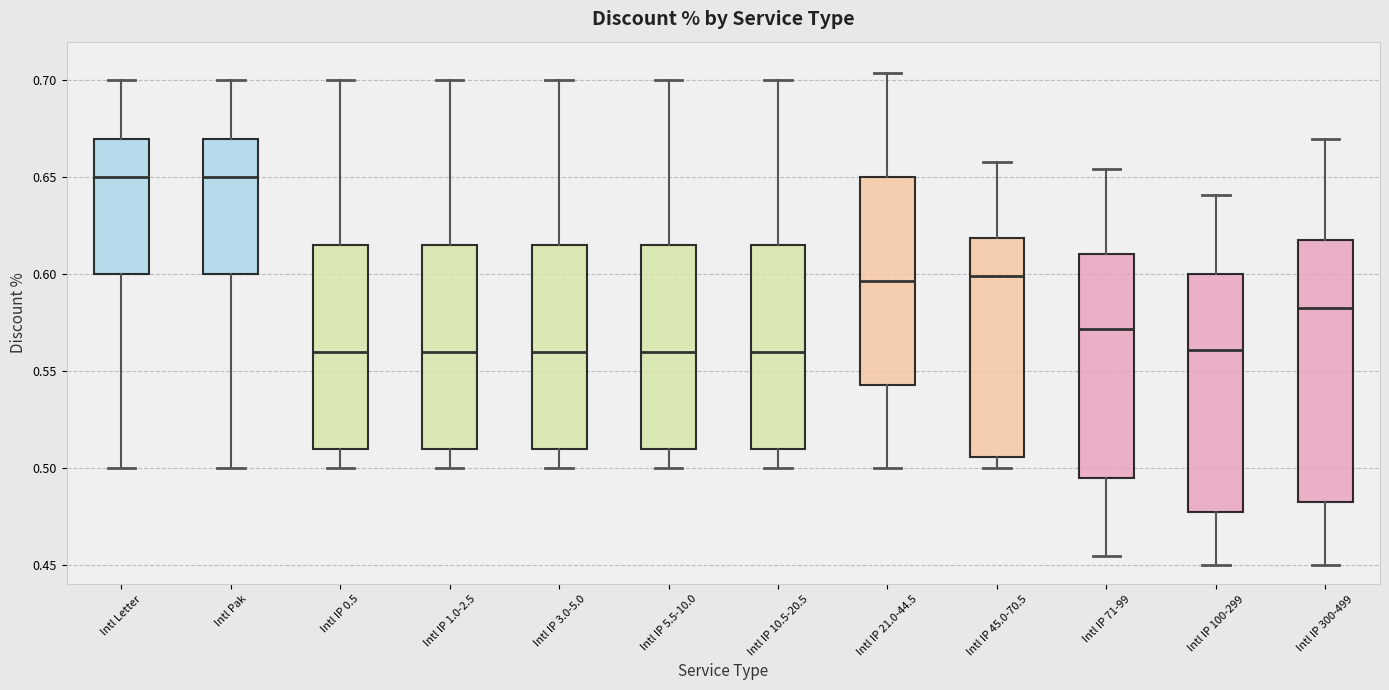

Which box is the tallest, from its lower edge to its upper edge?

Intl IP 300-499